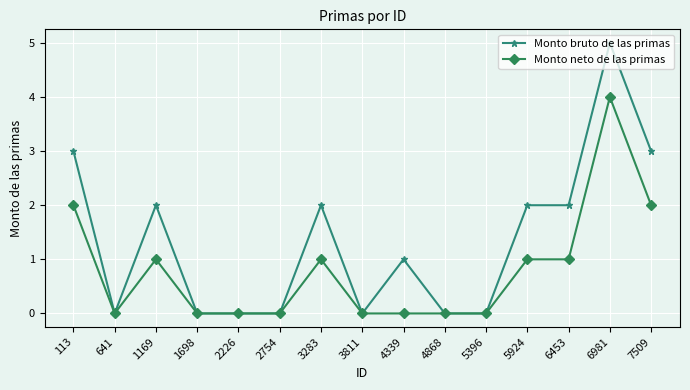

Reading left to right, list all the values displayed in this chart.

Monto bruto de las primas: 3	0	2	0	0	0	2	0	1	0	0	2	2	5	3
Monto neto de las primas: 2	0	1	0	0	0	1	0	0	0	0	1	1	4	2